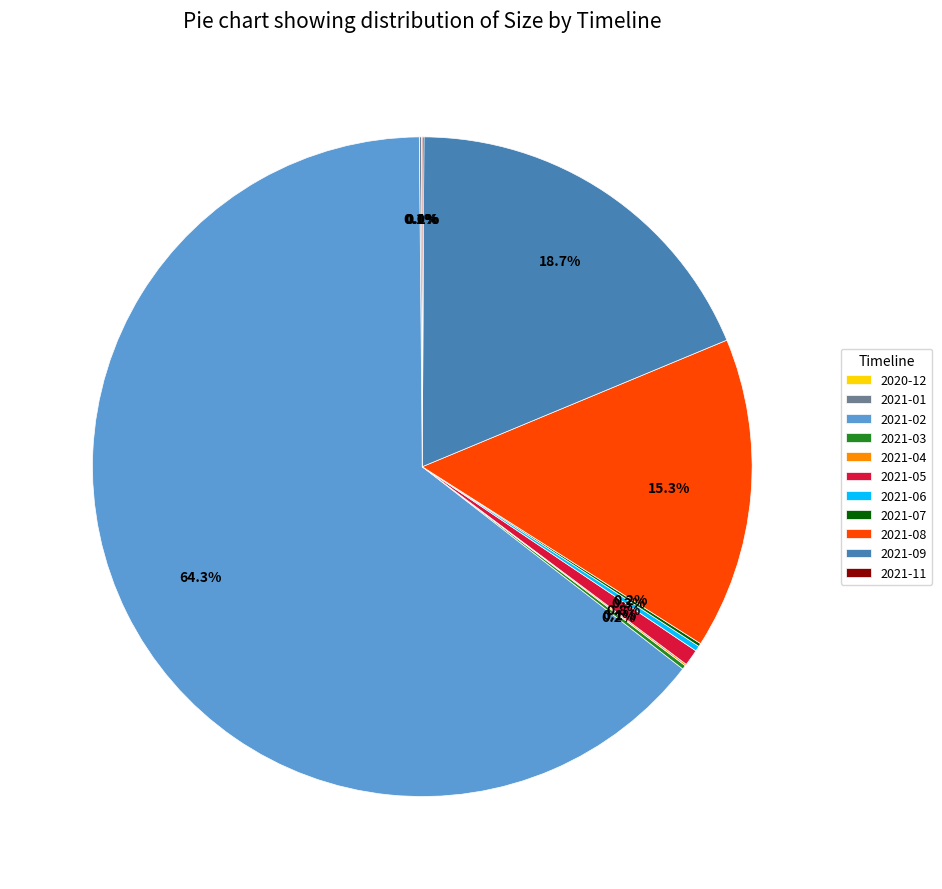

Which slice is the largest?

2021-02